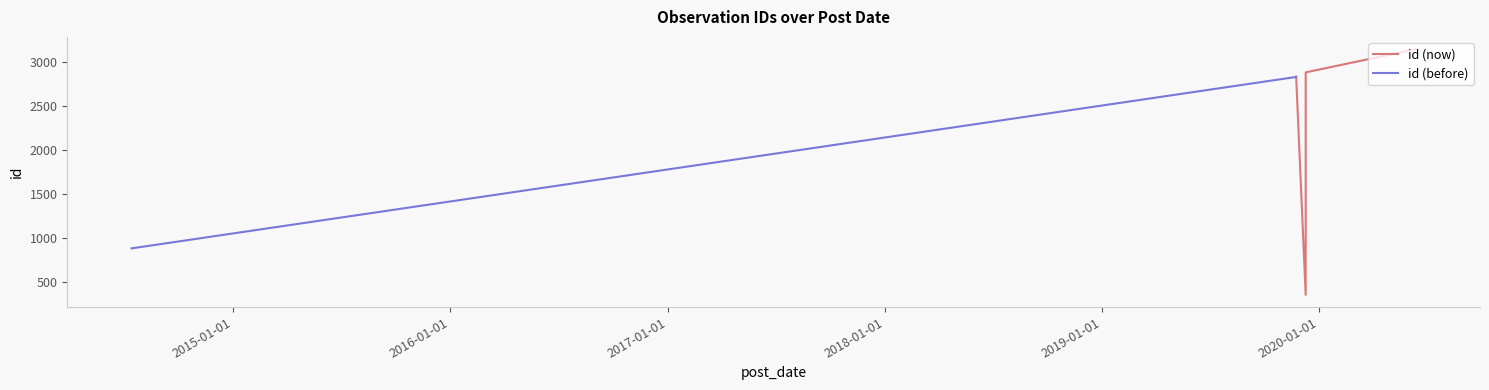

True or false: id (before) has more than 0 interior local peaks.

False